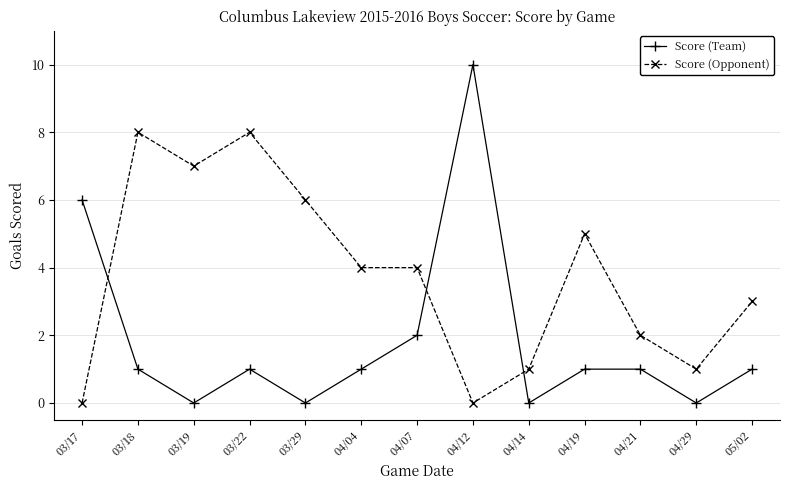

Between 03/19 and 04/12, which series saw the biggest shift?

Score (Team)